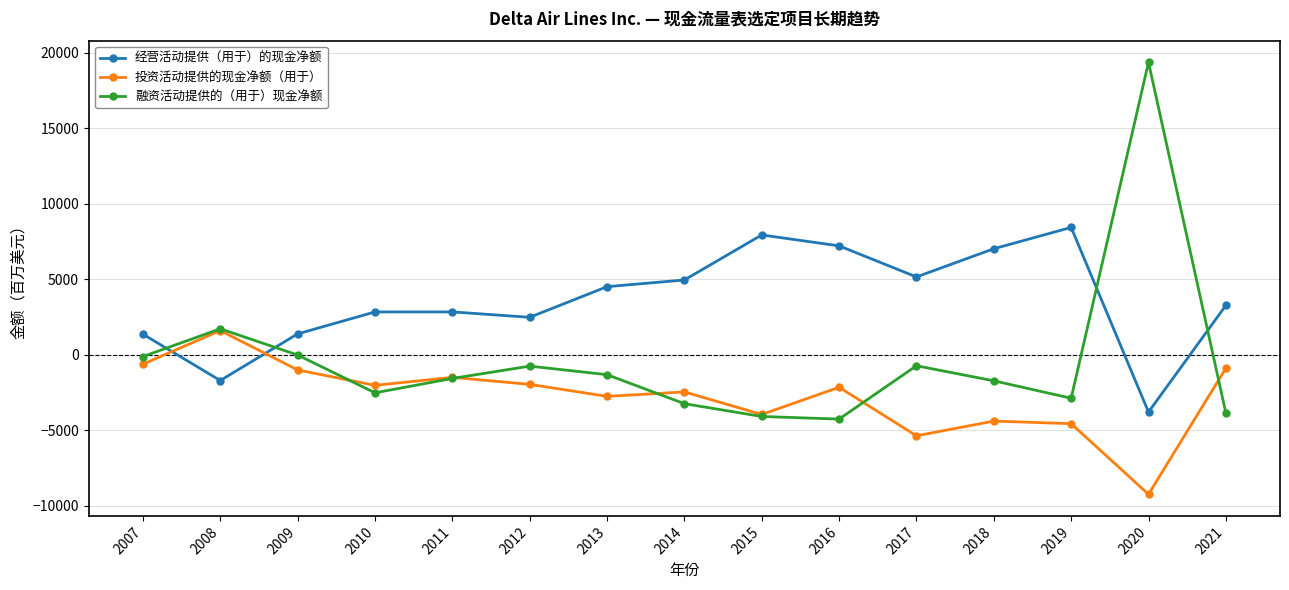

What is the difference between the maximum and minimum values in the 经营活动提供（用于）的现金净额 series?

12218